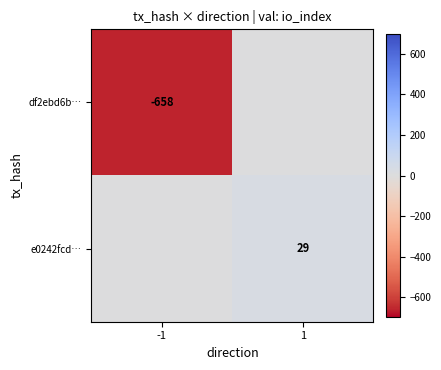

Is the value of df2ebd6b… at -1 greater than the value of e0242fcd… at 1?

No